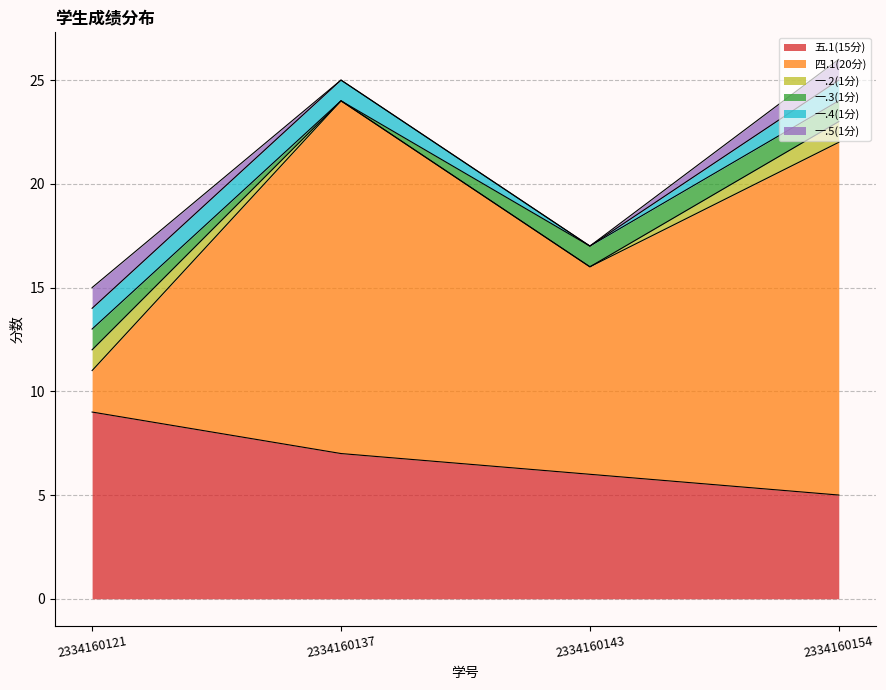

At 2334160121, list the series in order from smallest to largest.

一.2(1分), 一.3(1分), 一.4(1分), 一.5(1分), 四.1(20分), 五.1(15分)